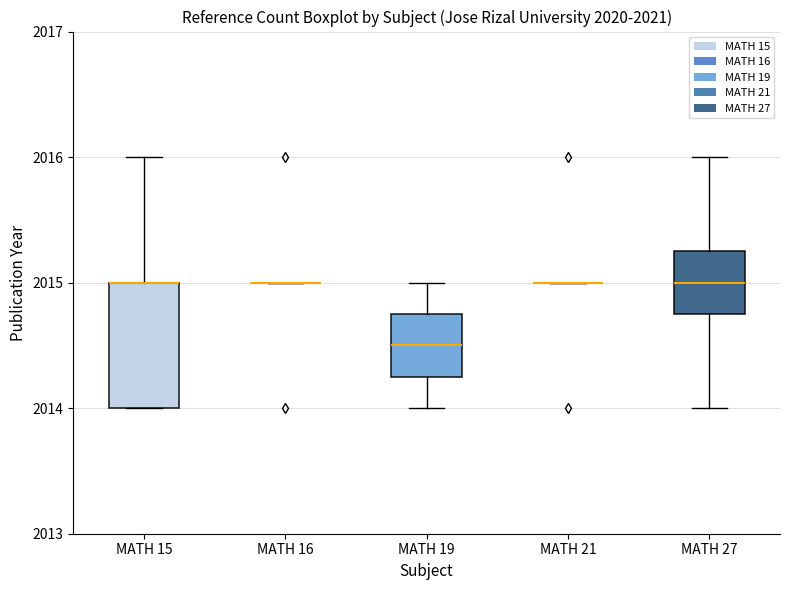

Where does the median line of the box for MATH 27 sit on the y-axis? The values are not printed on the chart, so give them approximately, as read against the axis.

2015.0